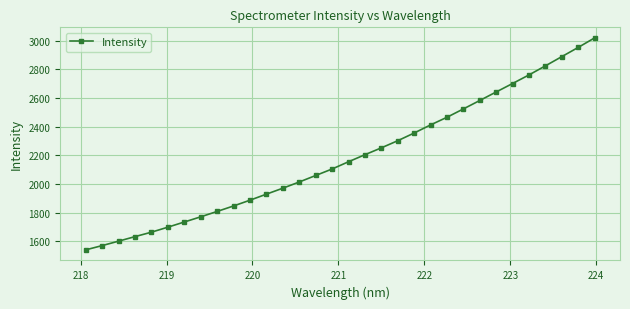

How many values are below 2154?

16